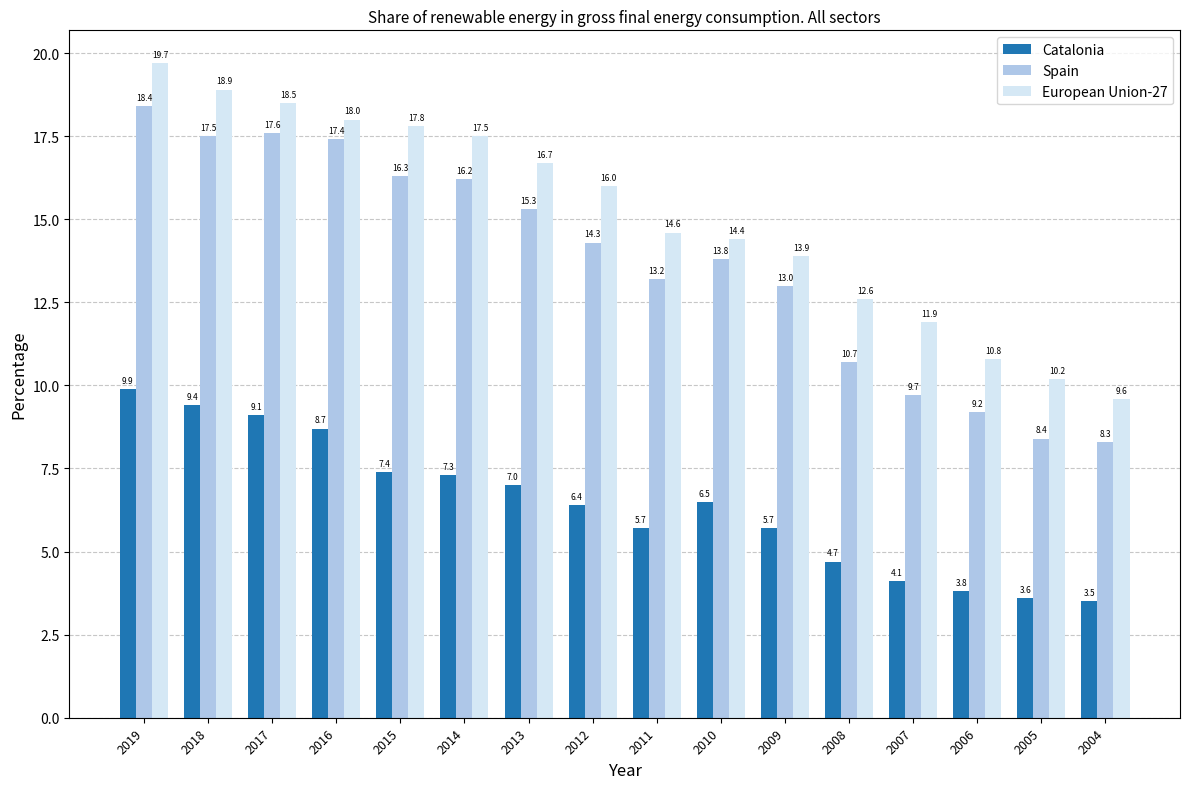

Reading left to right, transcribe all the data shown in this chart.

Catalonia: 9.9	9.4	9.1	8.7	7.4	7.3	7.0	6.4	5.7	6.5	5.7	4.7	4.1	3.8	3.6	3.5
Spain: 18.4	17.5	17.6	17.4	16.3	16.2	15.3	14.3	13.2	13.8	13.0	10.7	9.7	9.2	8.4	8.3
European Union-27: 19.7	18.9	18.5	18.0	17.8	17.5	16.7	16.0	14.6	14.4	13.9	12.6	11.9	10.8	10.2	9.6